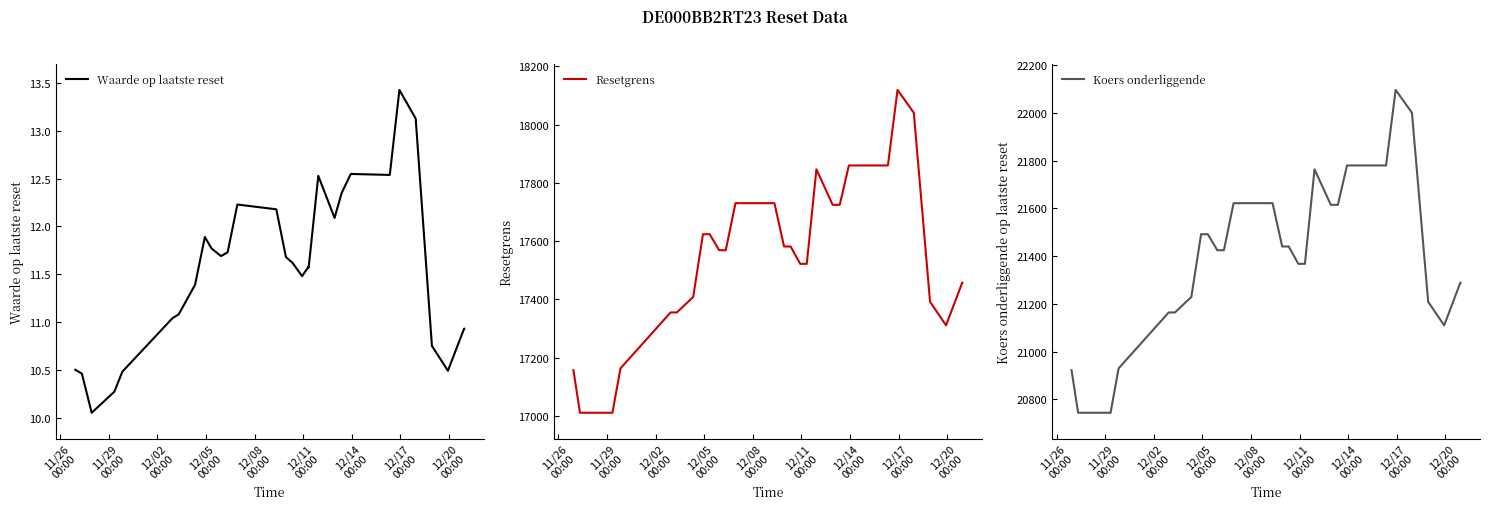

Which series has the largest range (max minus min)?

Koers onderliggende